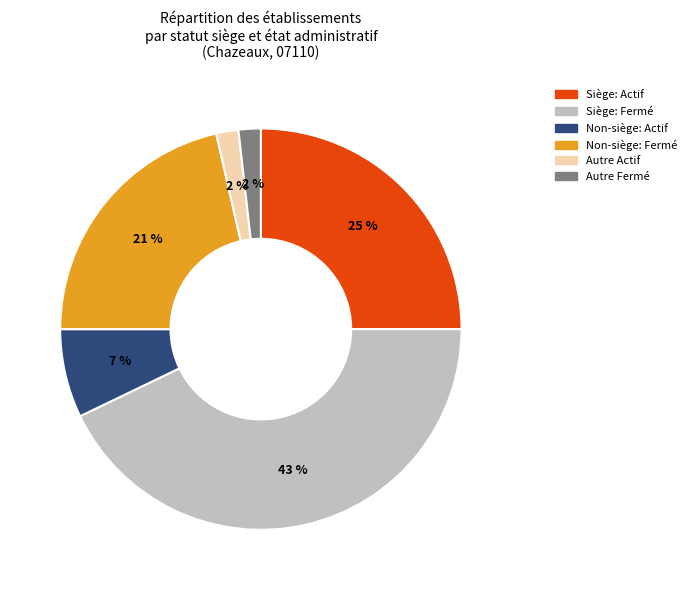

To the nearest percent, what is the difference between the largest and smallest slice percentages?

41%